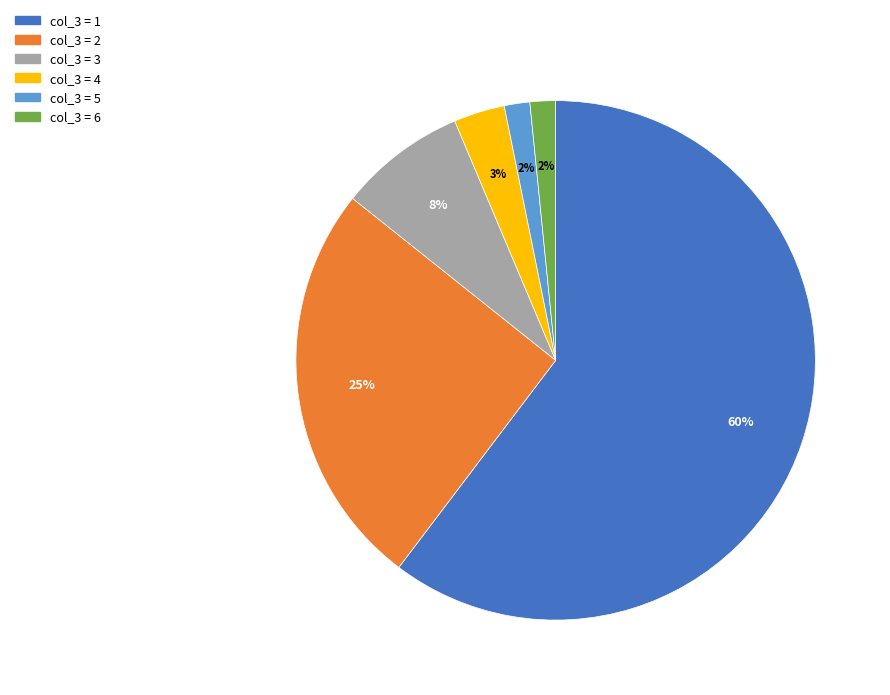

To the nearest percent, what is the average slice percentage?

17%